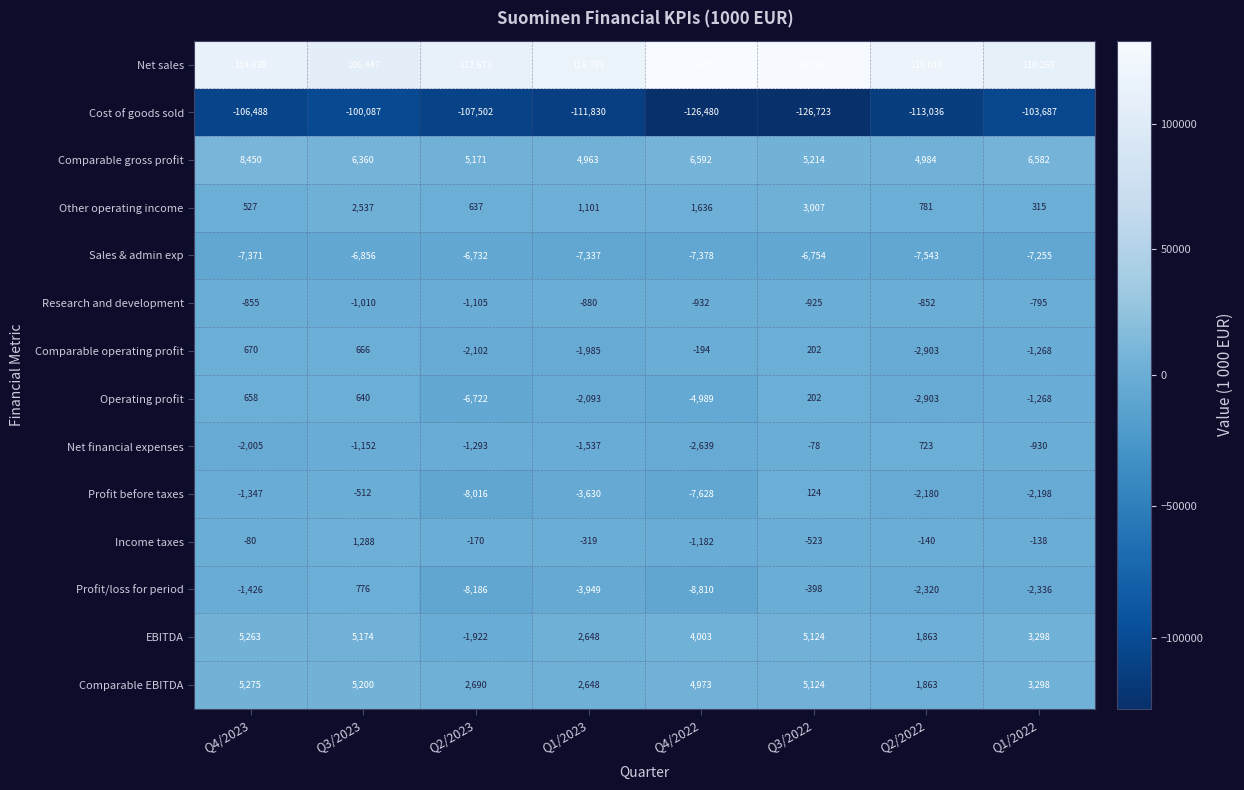

At which category does the chart reach its minimum across all series?

Q3/2022